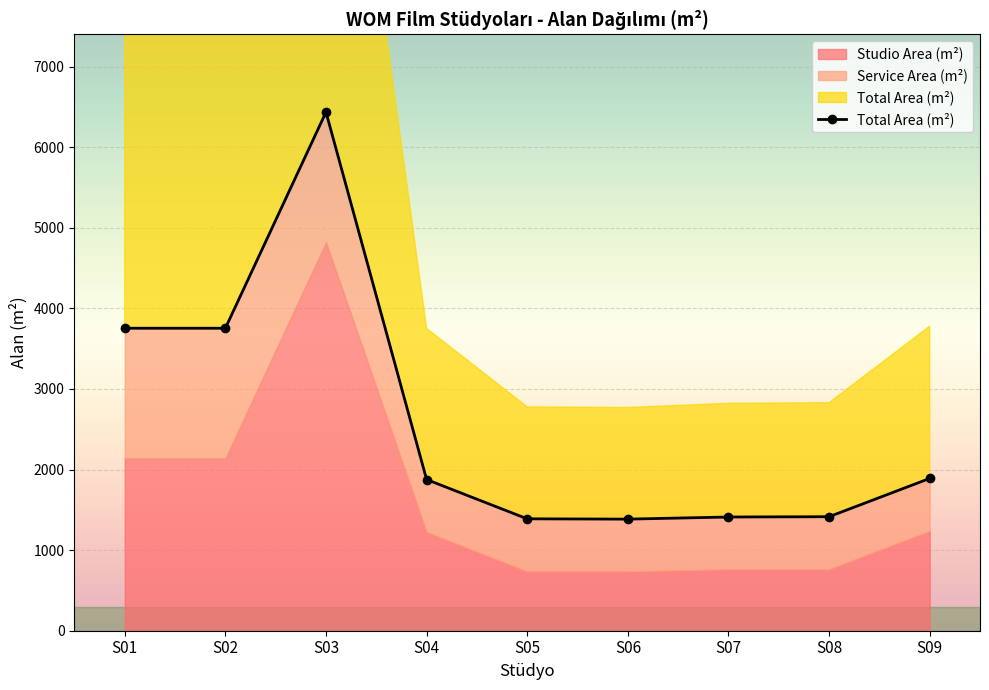

What is the minimum value shown in the chart?

1385.0